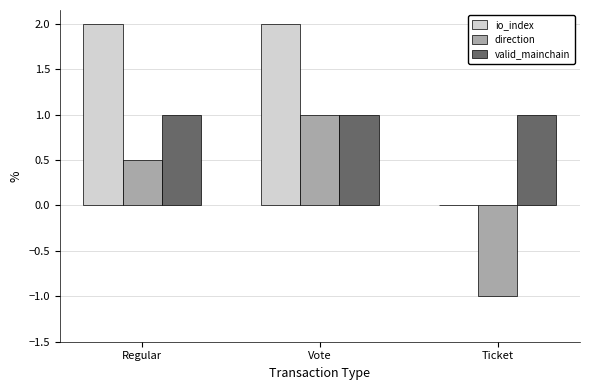

How many values in the direction series exceed 0?

2